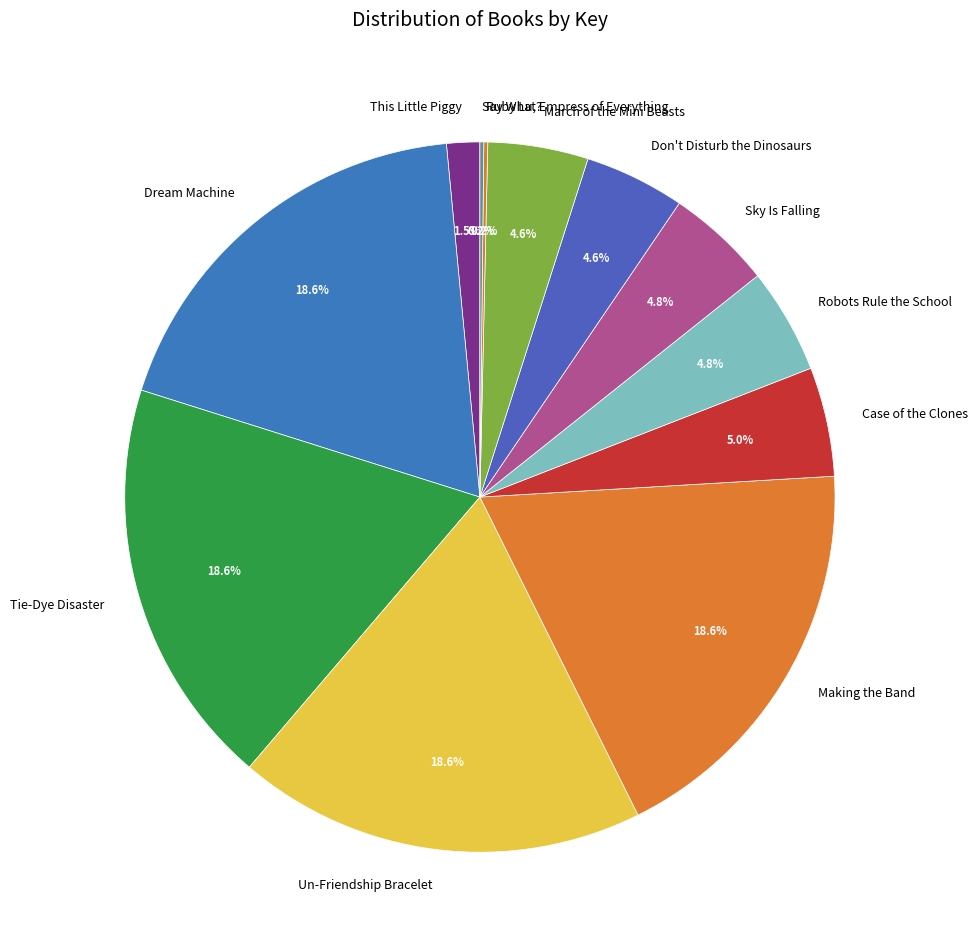

Is there a majority slice in this chart?

No